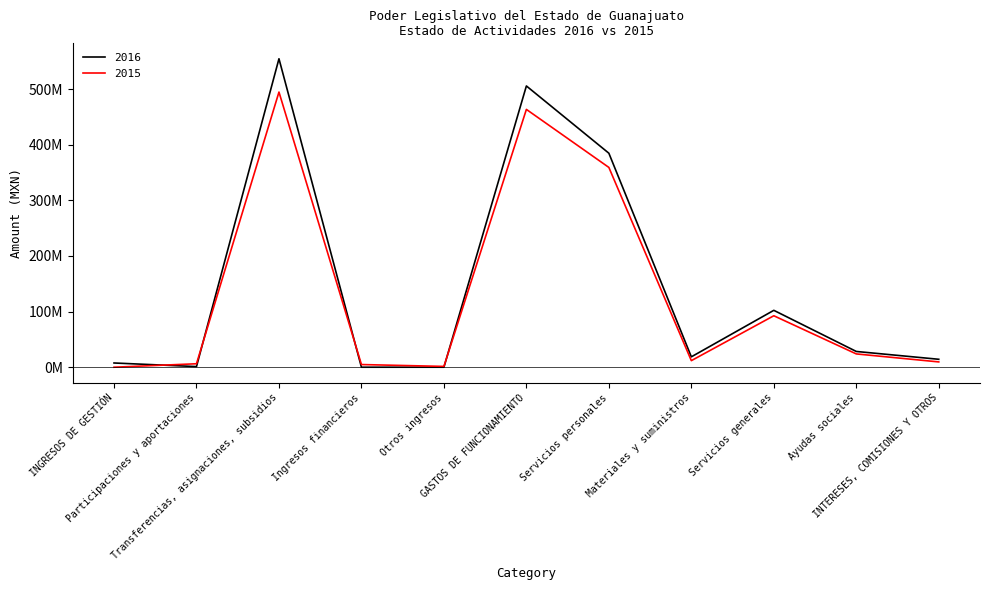

In 2016, how many points are lower than both neighbors (excluding endpoints)?

2